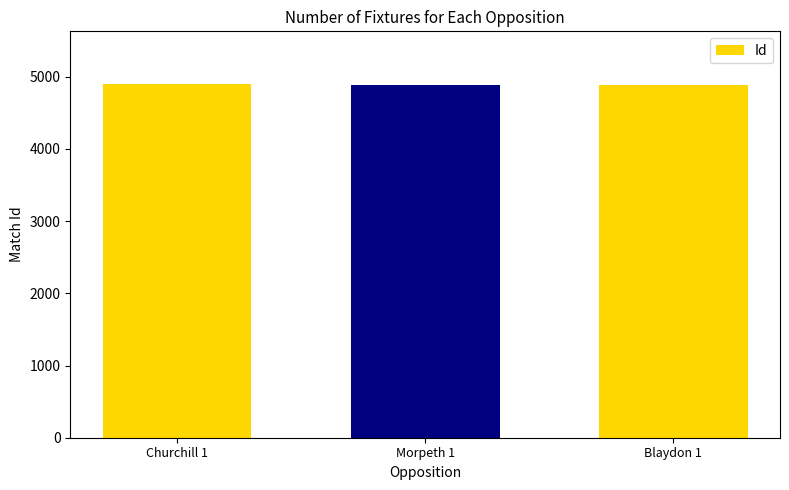

What is the average value?

4889